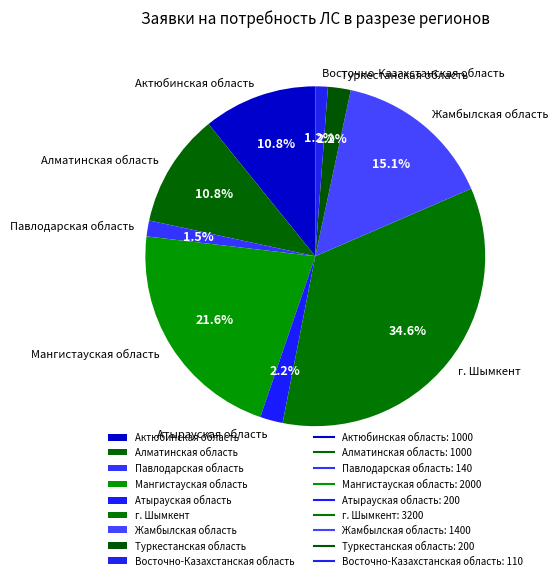

What is the total percentage of Туркестанская область and Алматинская область?

13.0%